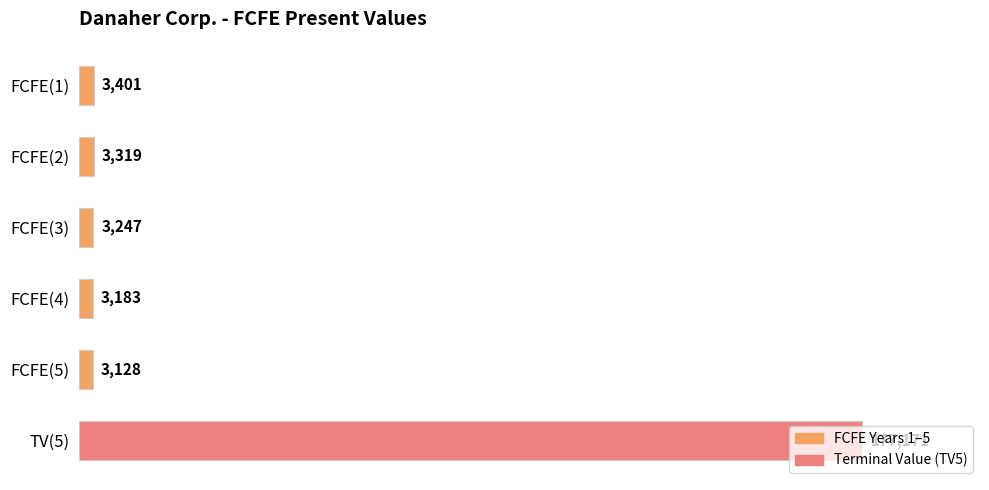

List the labels in order of value, largest first.

TV(5), FCFE(1), FCFE(2), FCFE(3), FCFE(4), FCFE(5)